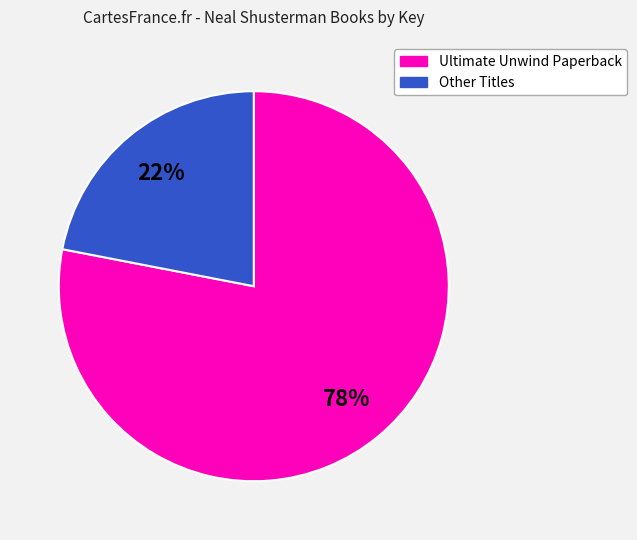

To the nearest percent, what is the average slice percentage?

50%